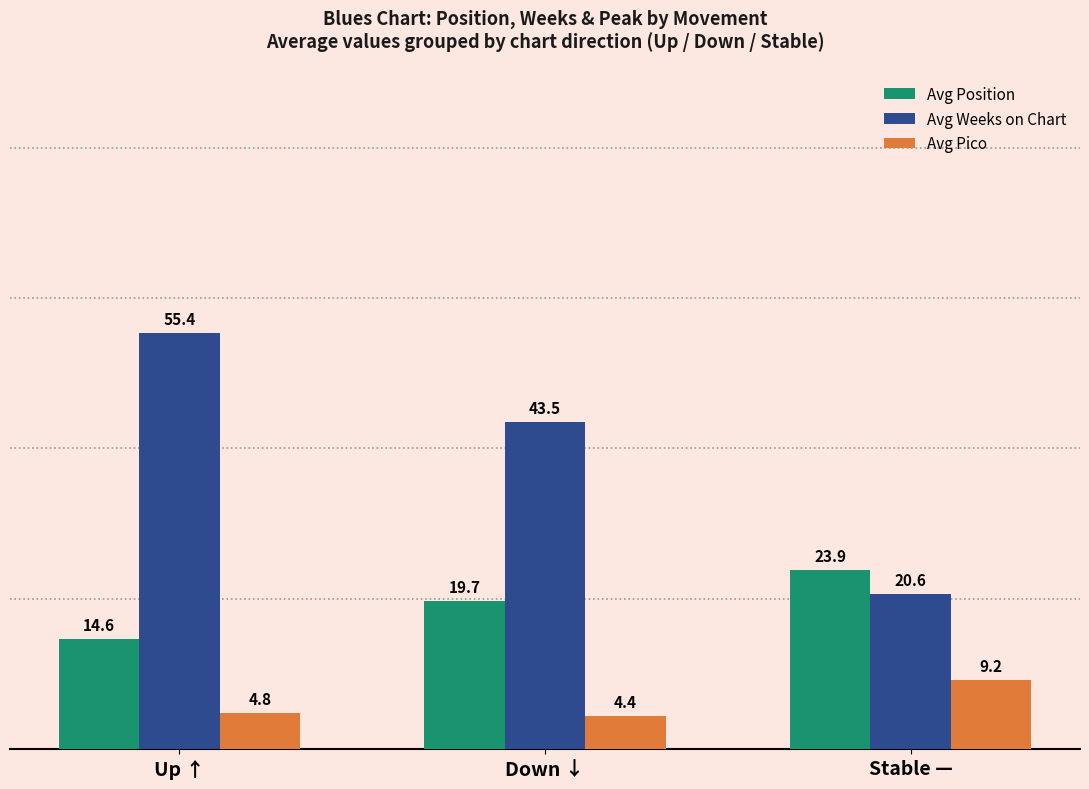

What is the value of the Avg Position bar at the 1st from the left?

14.6